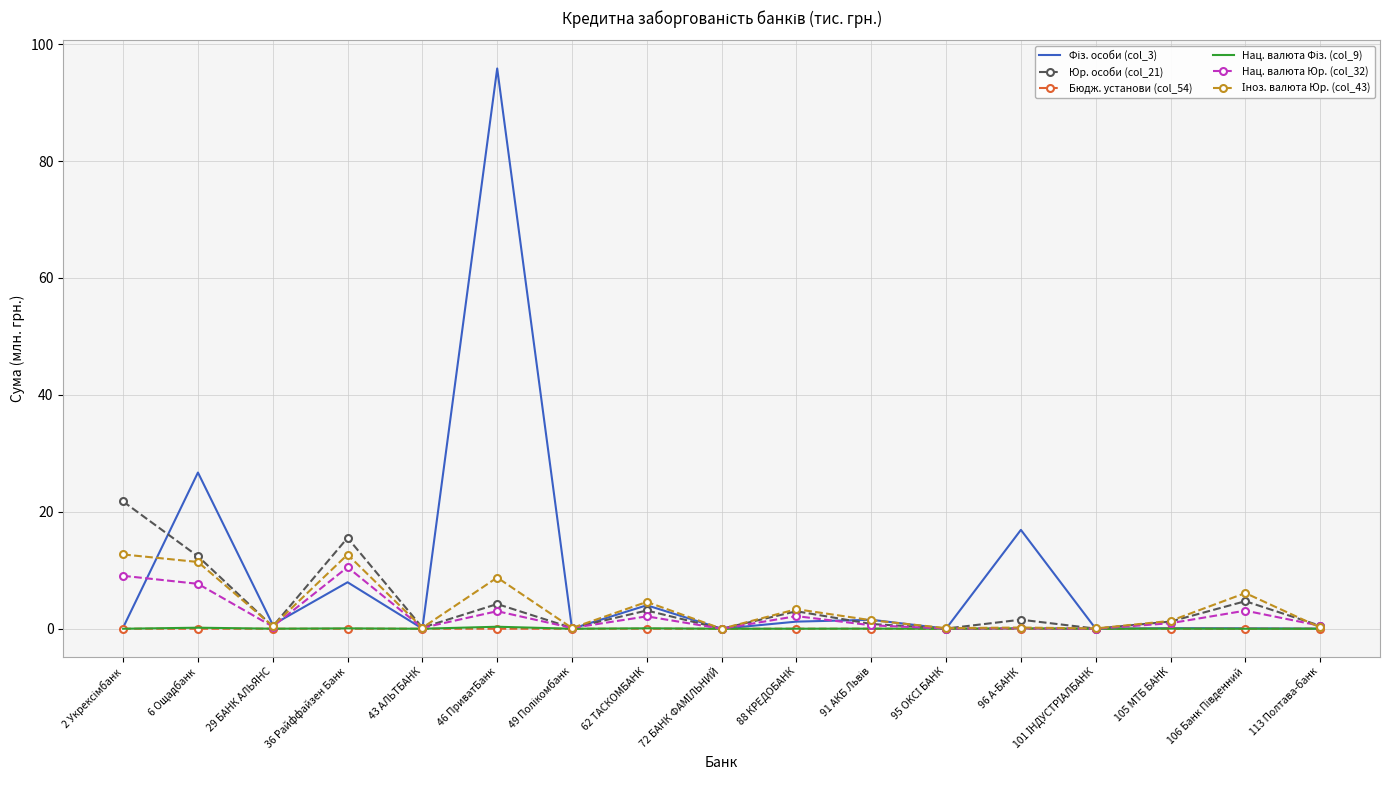

Which category has the highest value across all series?

46 ПриватБанк